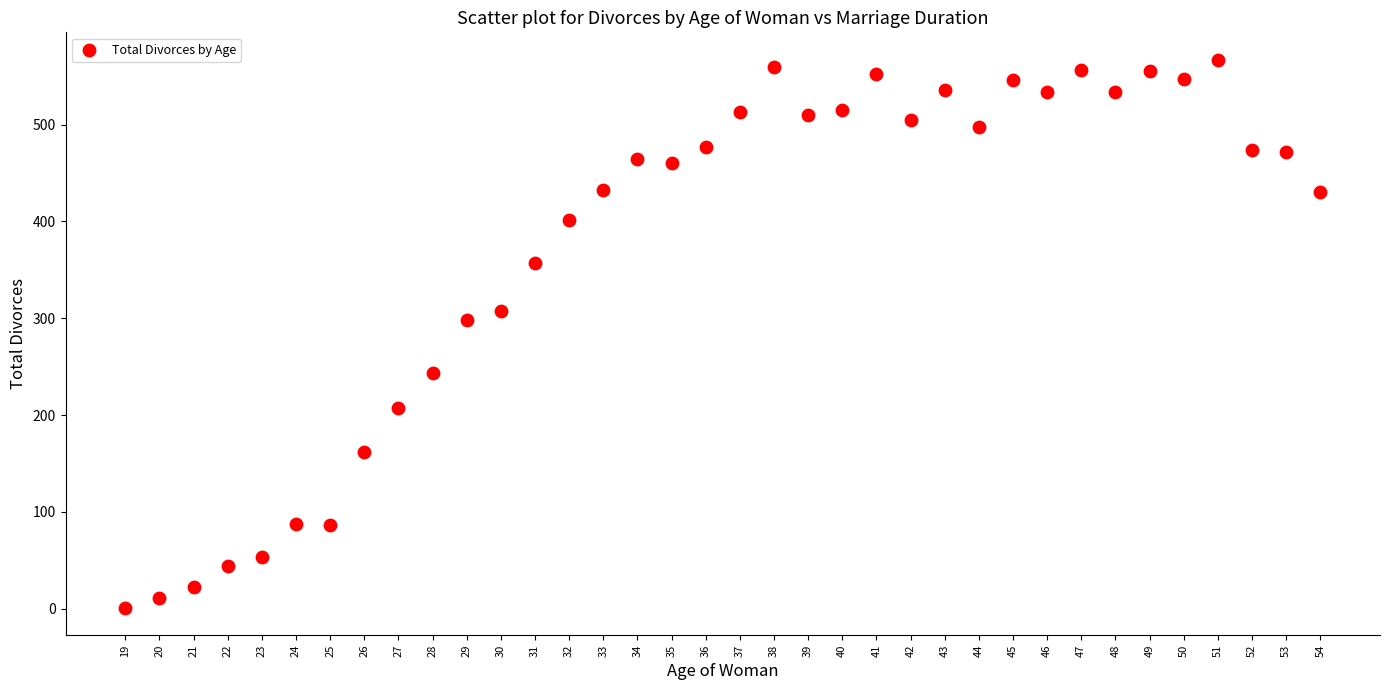

What Y value in the scatter plot is closest to 284?

298